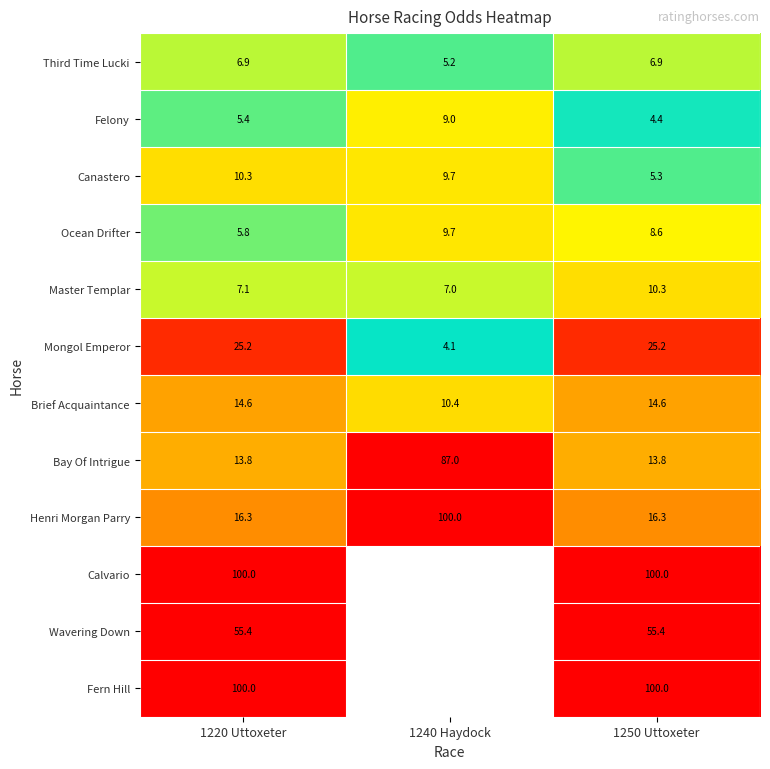

What is the difference between the maximum and second lowest values in the Henri Morgan Parry series?

83.7